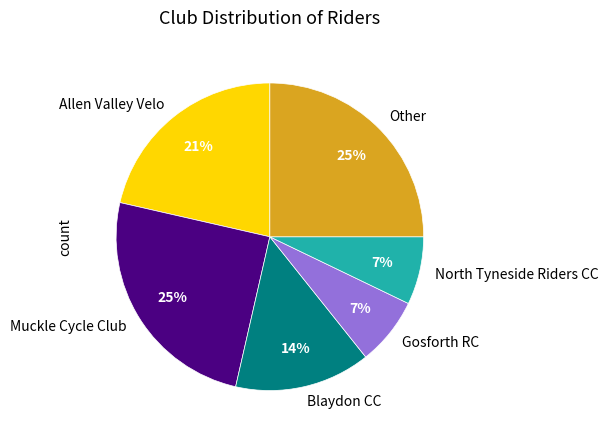

Is there a majority slice in this chart?

No